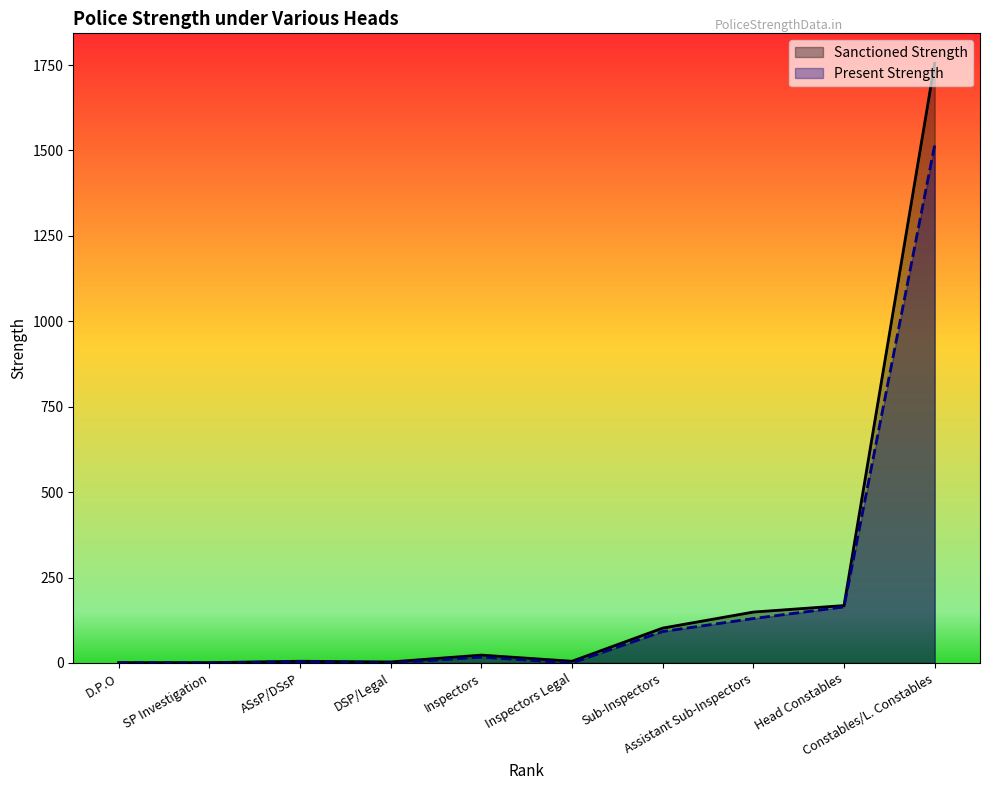

True or false: Sanctioned Strength and Present Strength cross at least once.

False